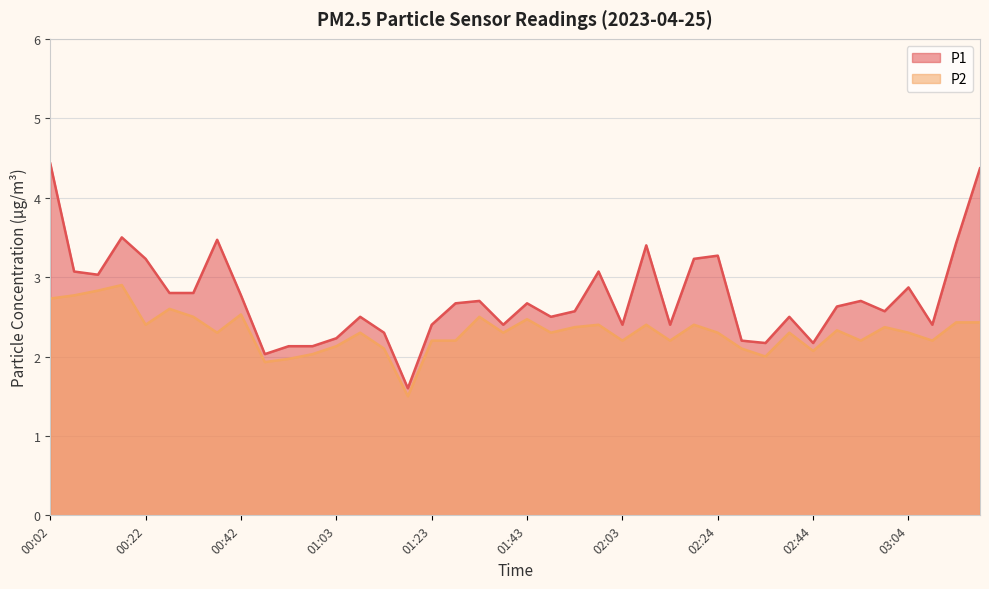

Between 02:44 and 00:17, which is larger?

00:17